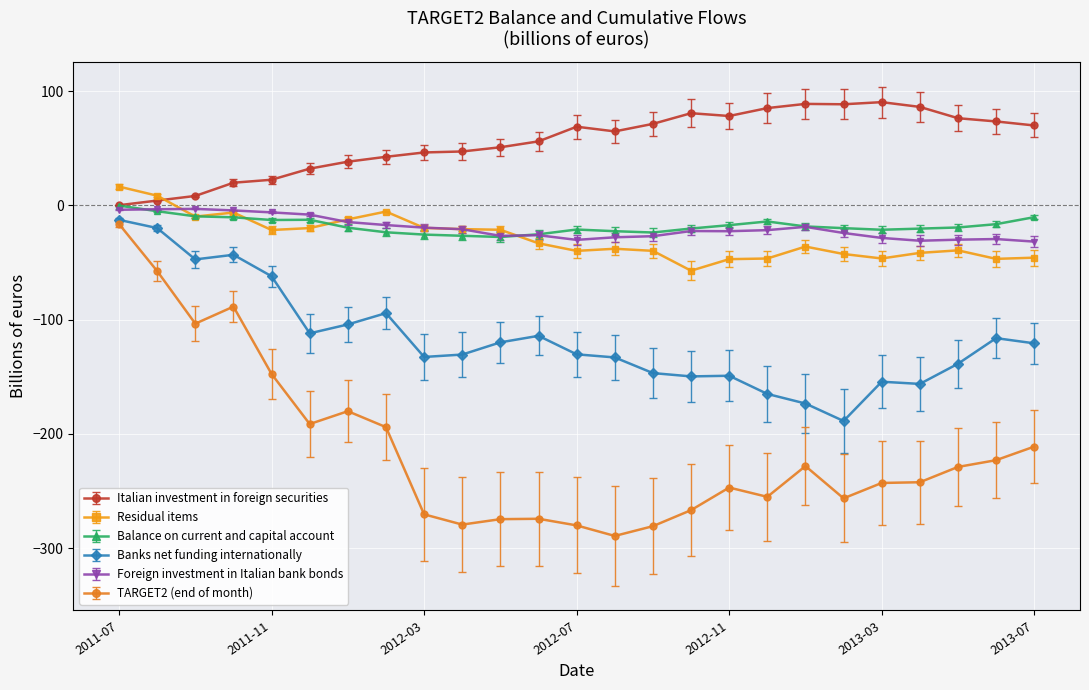

What is the value of the Italian investment in foreign securities point at the 2nd from the left?

4.2